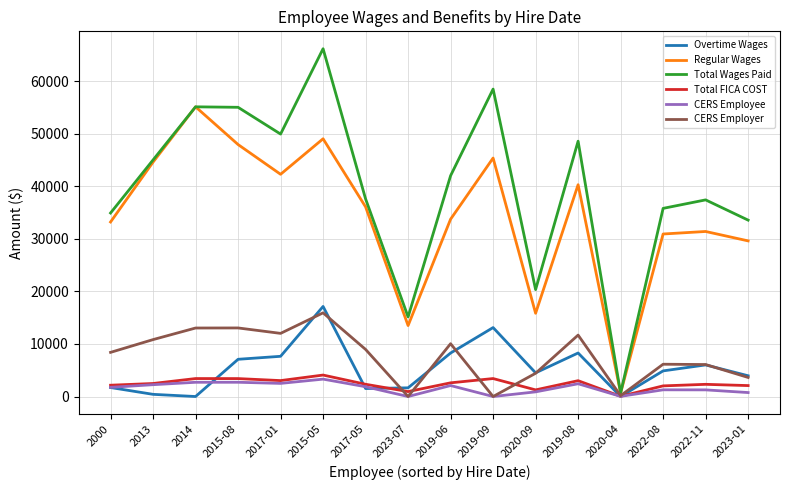

At how many categories does at least one series exceed 7273?

15